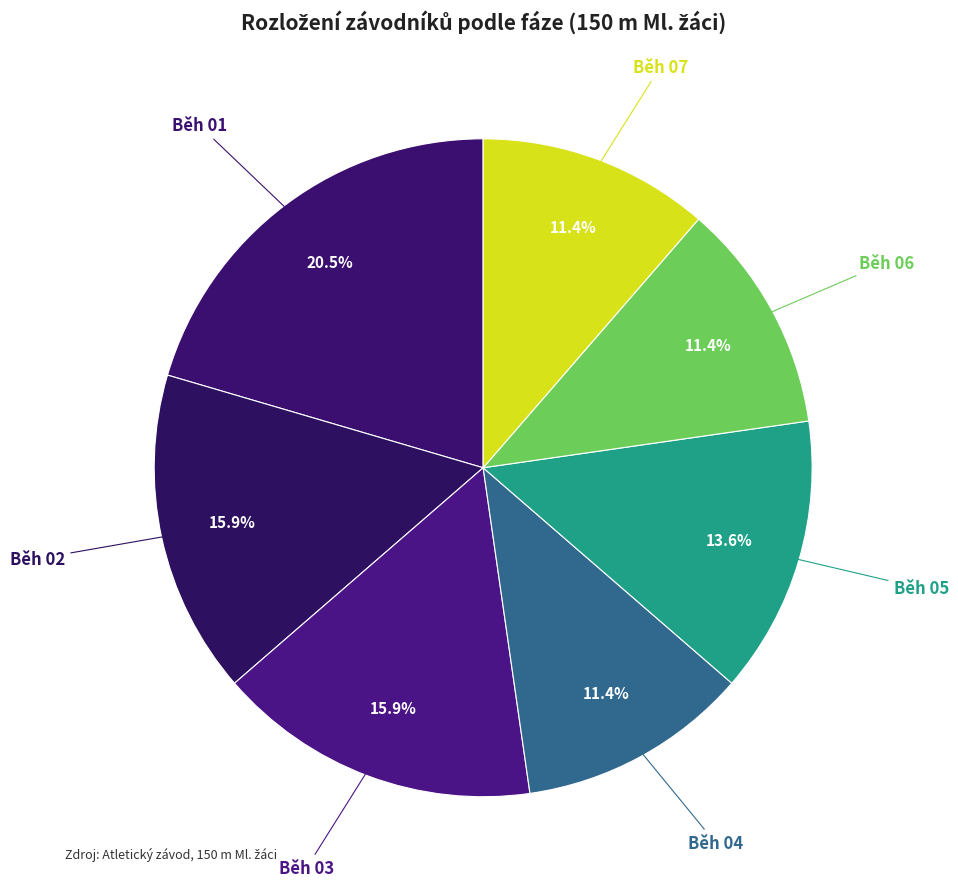

How many segments does this pie chart have?

7